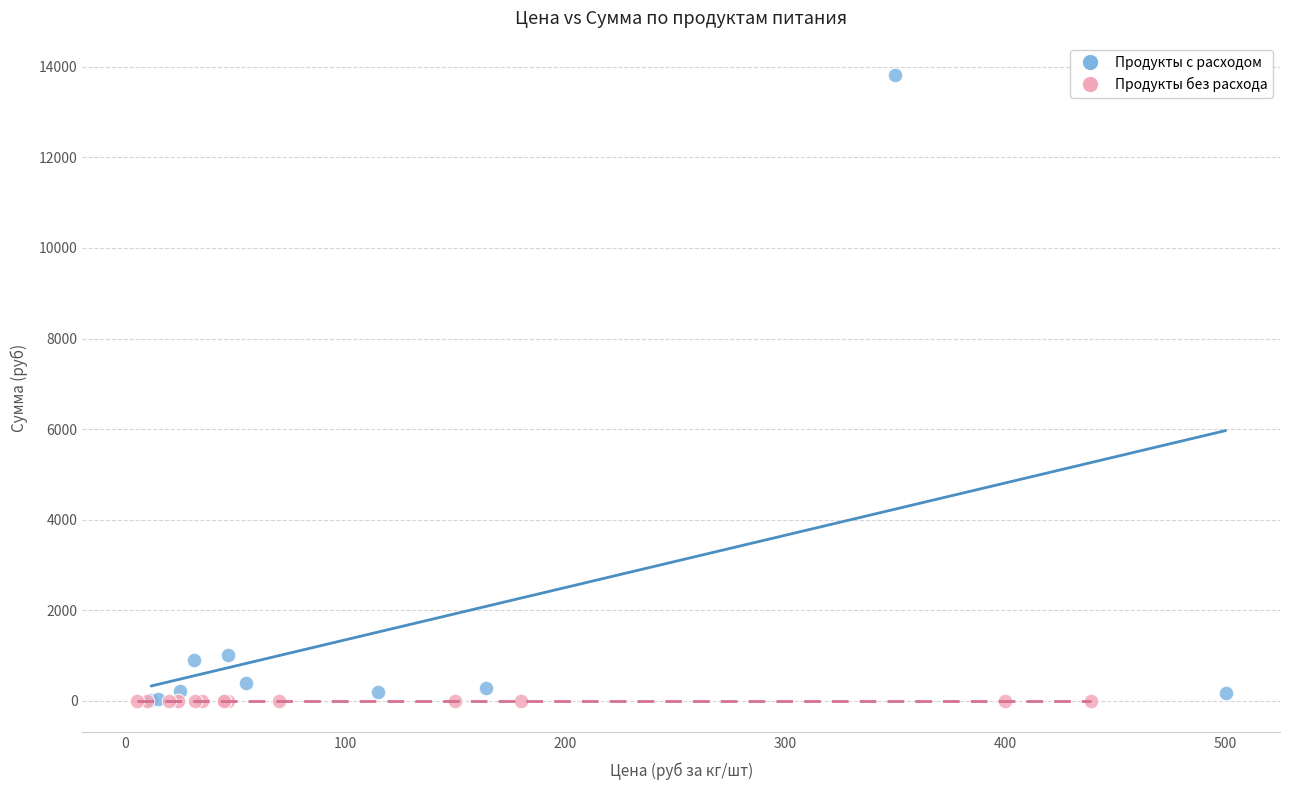

Which series reaches the maximum Y coordinate?

Продукты с расходом